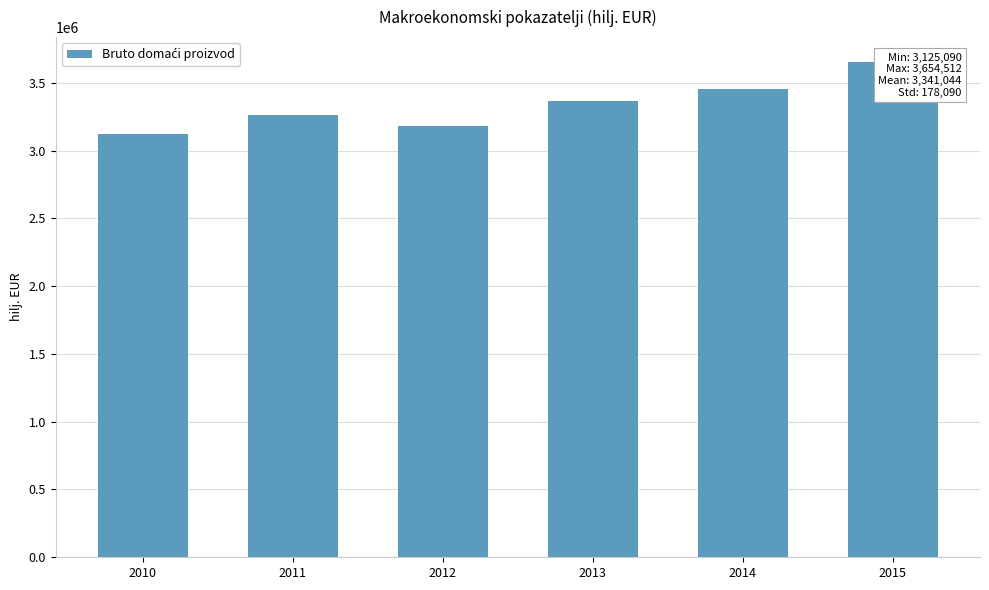

What is the maximum value shown in the chart?

3654512